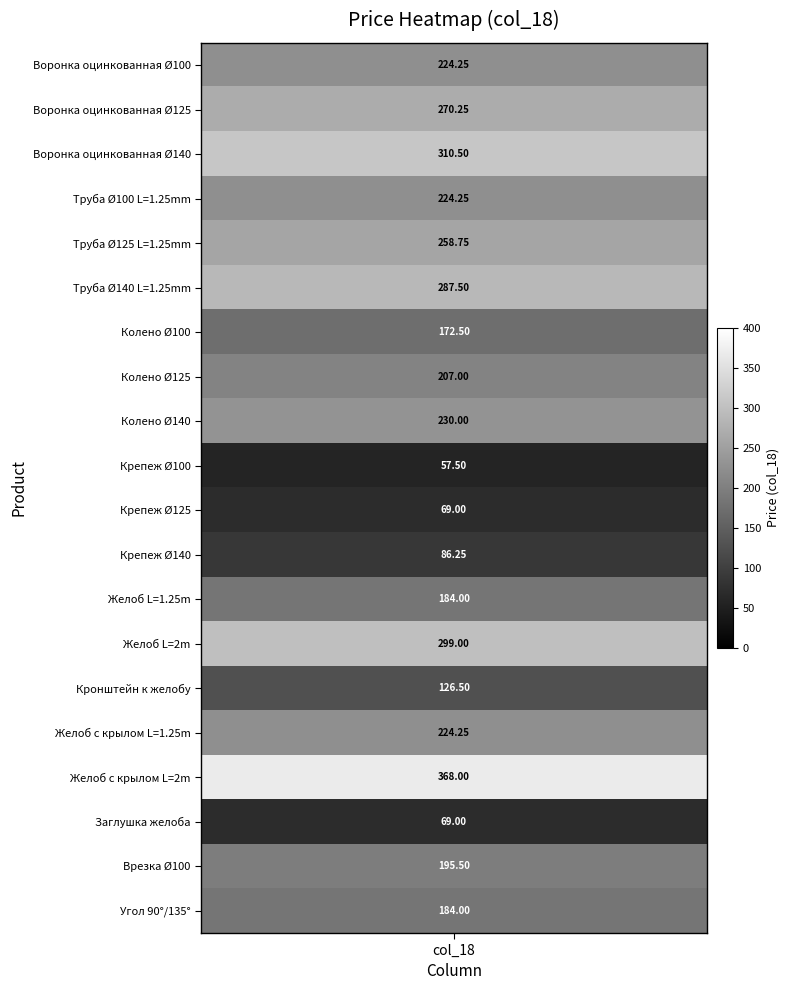

What is the smallest value displayed?

57.5